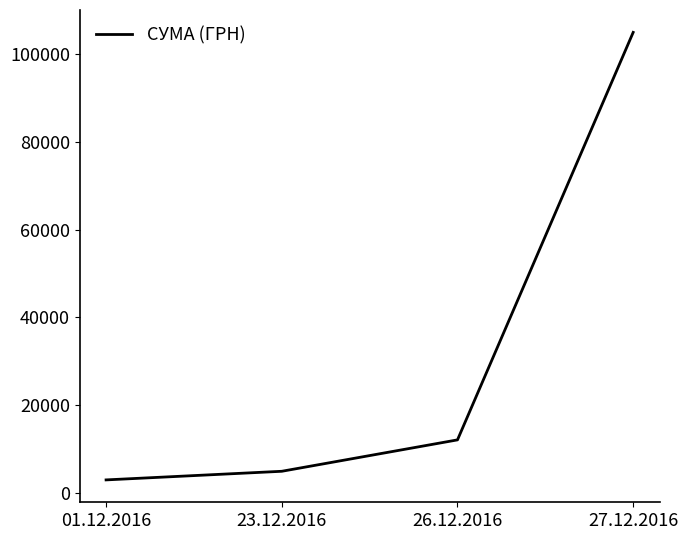

Reading left to right, transcribe all the data shown in this chart.

2997.0	4959.6	12110.0	104899.0